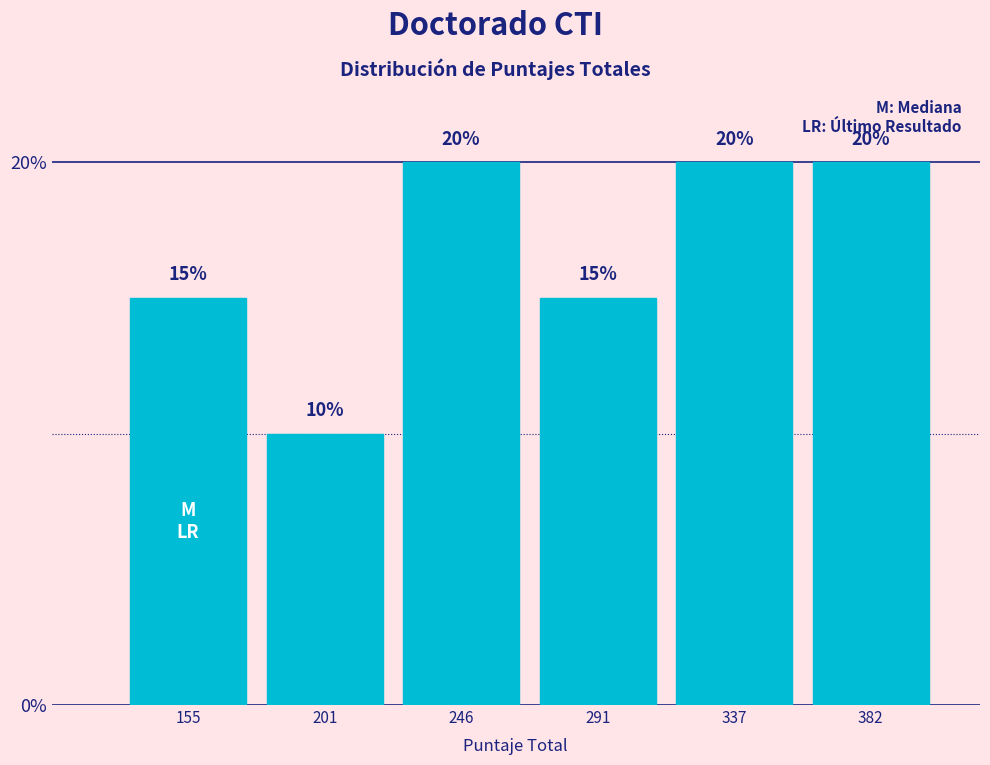

Reading left to right, transcribe this chart: for each bar, give the range it covers on the x-axis and its height. The bar edges are not printed on the chart, so give them approximately, as read against the axis.

135 to 180: 15
180 to 225: 10
225 to 270: 20
270 to 315: 15
315 to 360: 20
360 to 405: 20